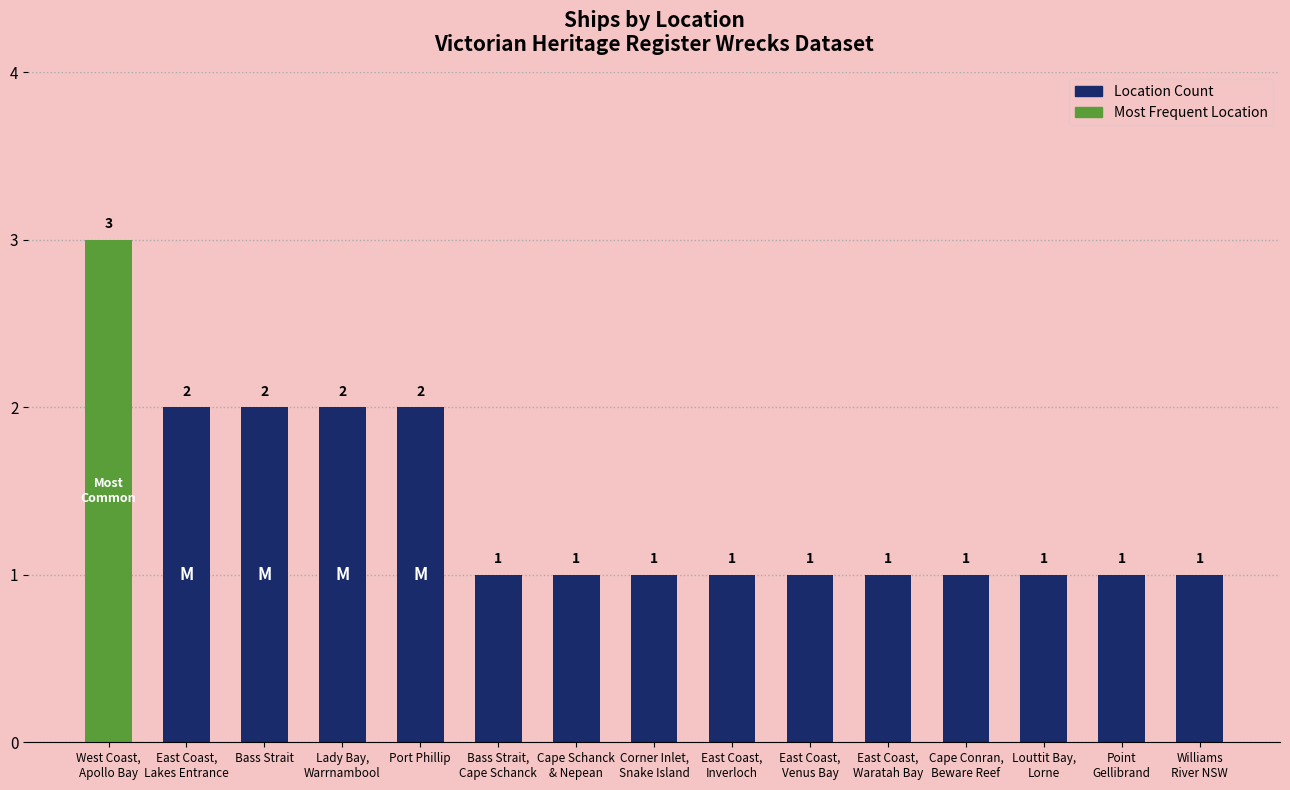

What is the average value?

1